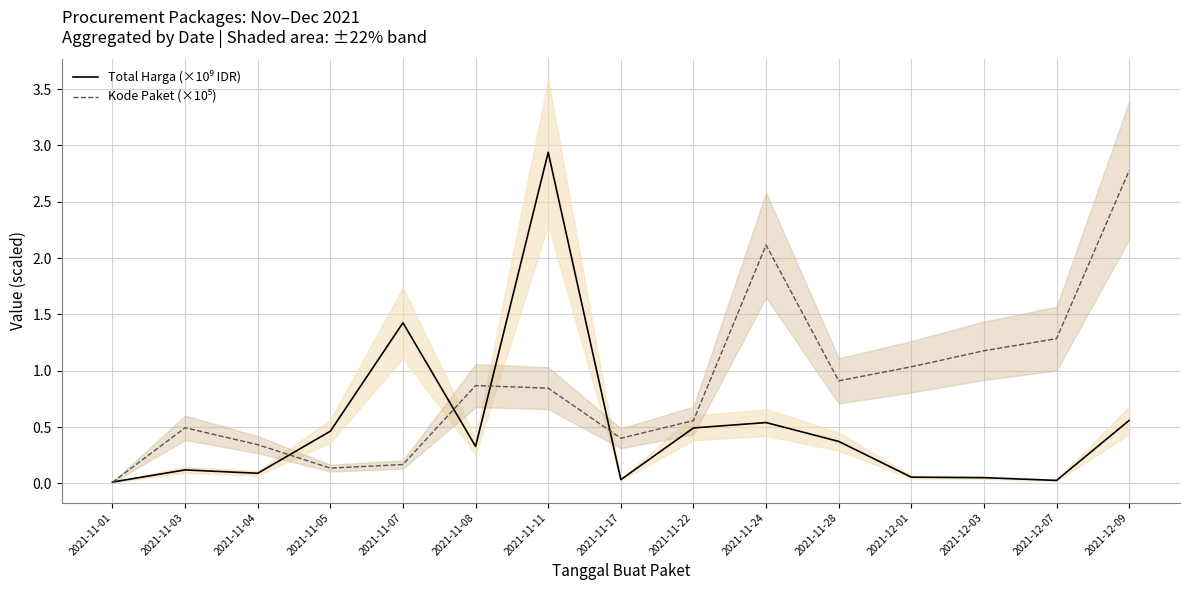

Which series ends up on top after the final intersection of Total Harga (×10⁹ IDR) and Kode Paket (×10⁵)?

Kode Paket (×10⁵)